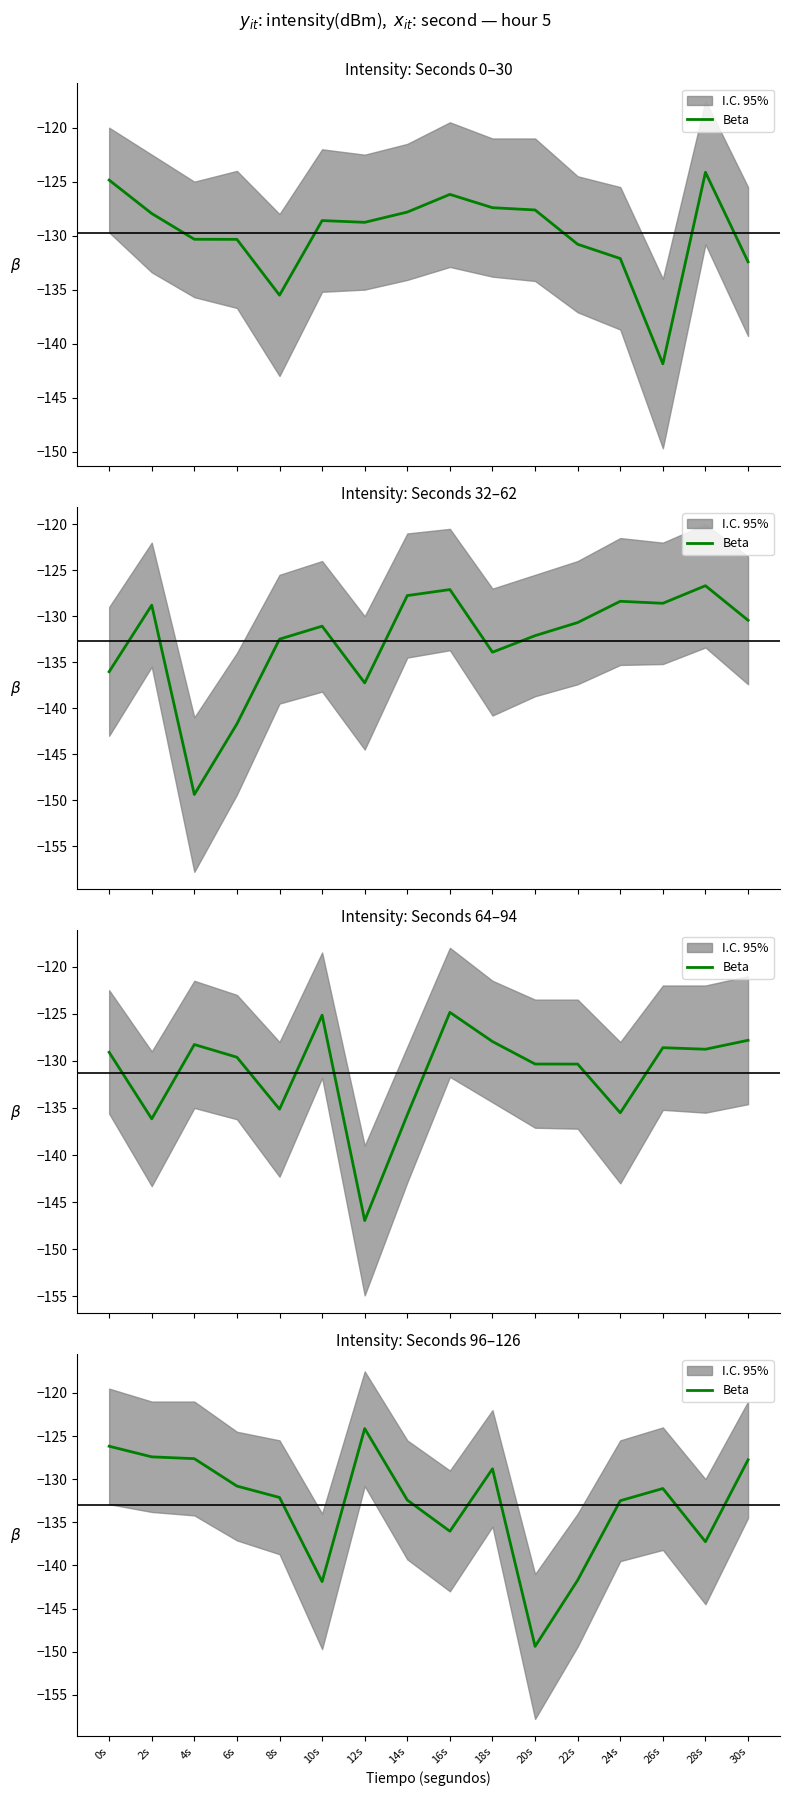

Rank the categories by value from highest to lowest.

12s, 0s, 2s, 4s, 30s, 18s, 6s, 26s, 8s, 14s, 24s, 16s, 28s, 22s, 10s, 20s